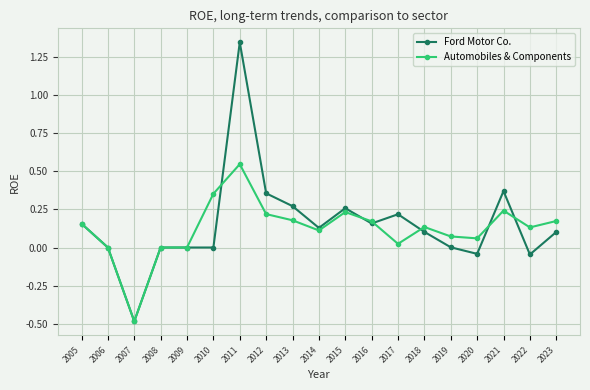

How many data points does each series have?

19